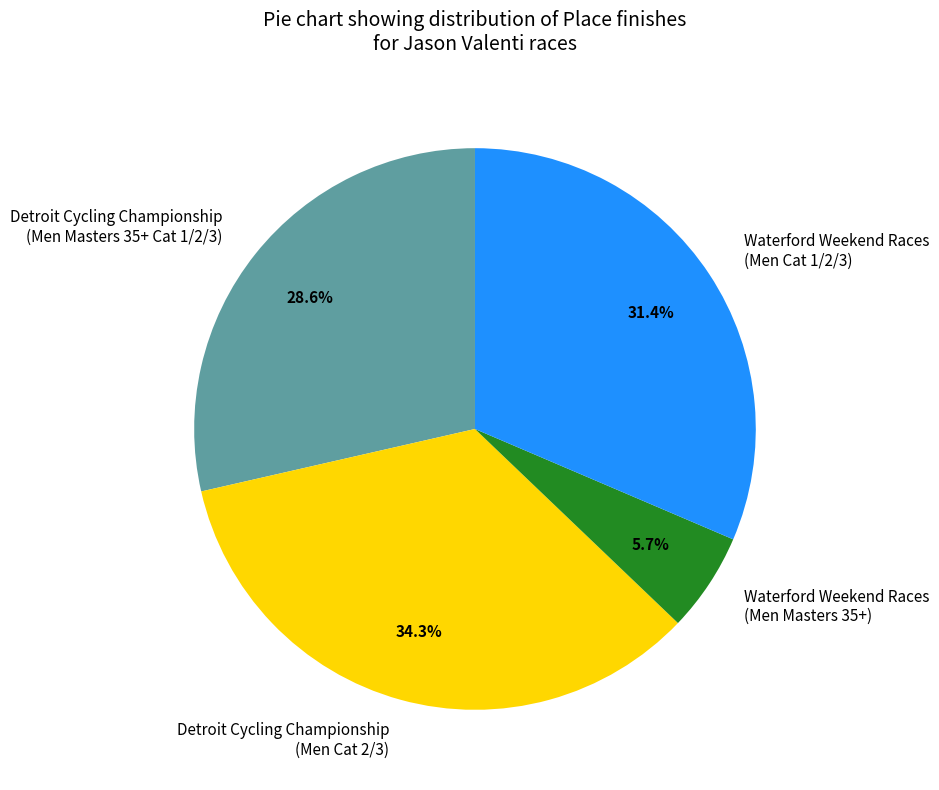

Which has a higher value, Waterford Weekend Races (Men Cat 1/2/3) or Detroit Cycling Championship (Men Cat 2/3)?

Detroit Cycling Championship (Men Cat 2/3)